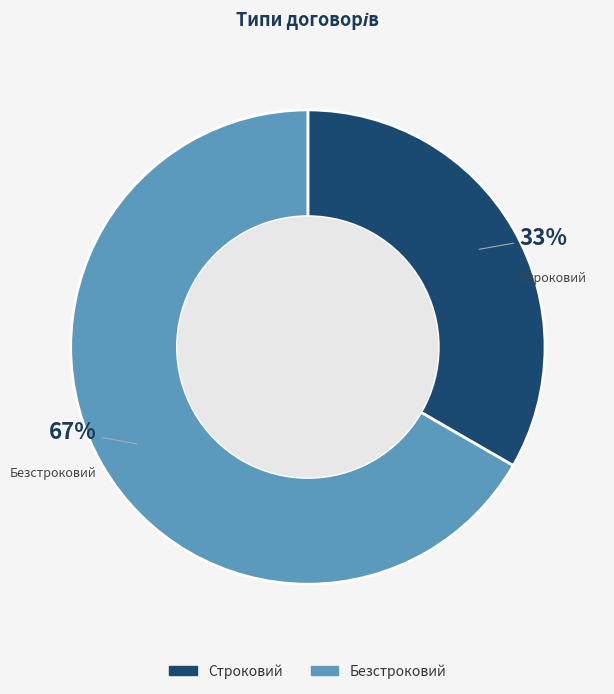

Which category has the biggest portion of the pie?

Безстроковий